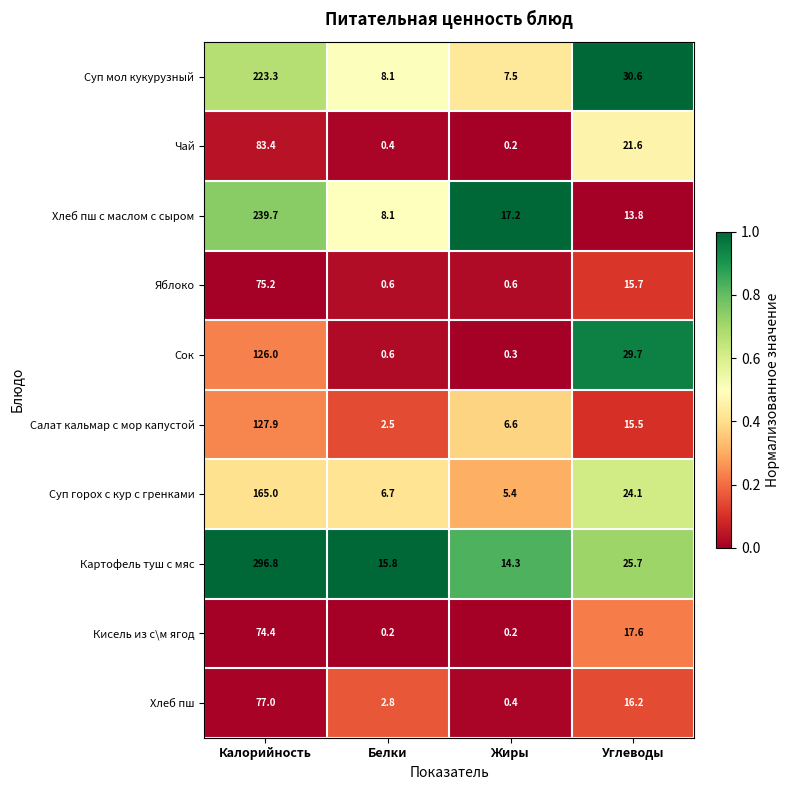

Which category has the highest value in the Кисель из с\м ягод series?

Калорийность